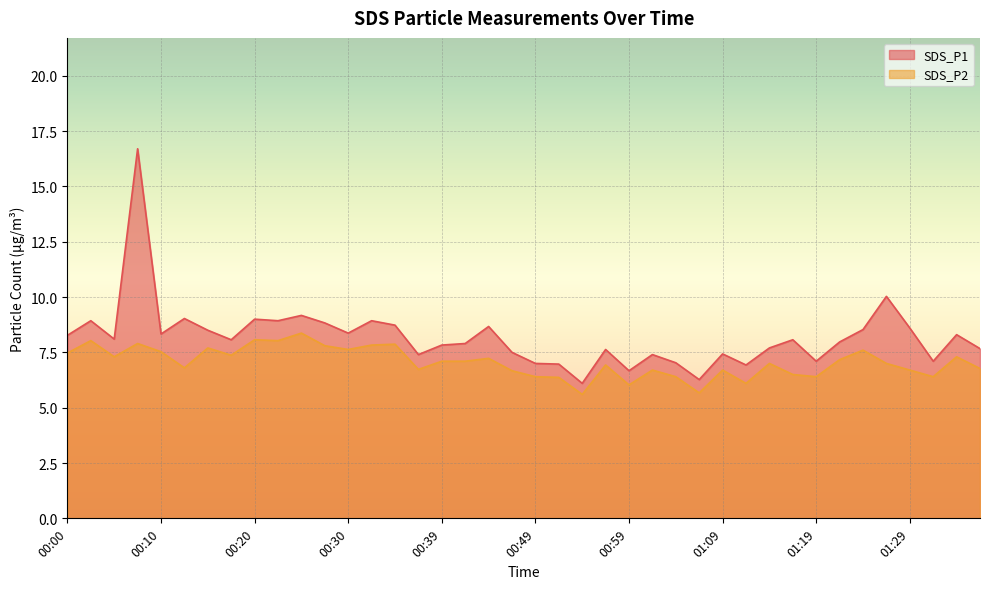

At how many categories does at least one series exceed 10?

2